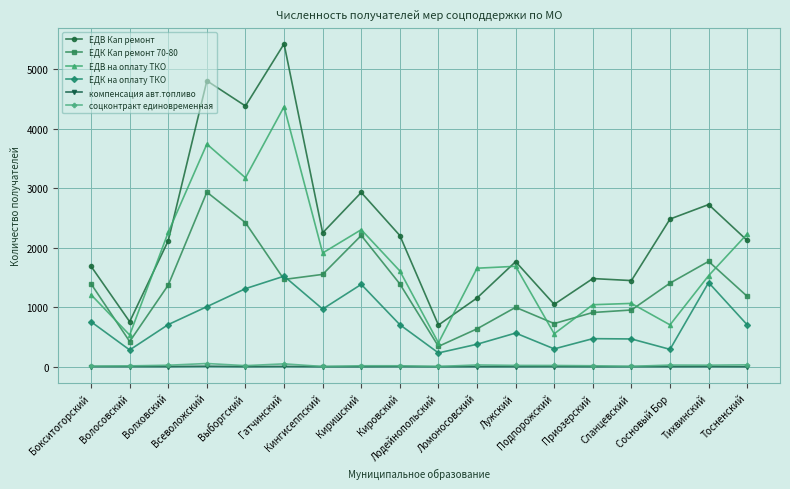

What is the highest value of the ЕДВ Кап ремонт series?

5430